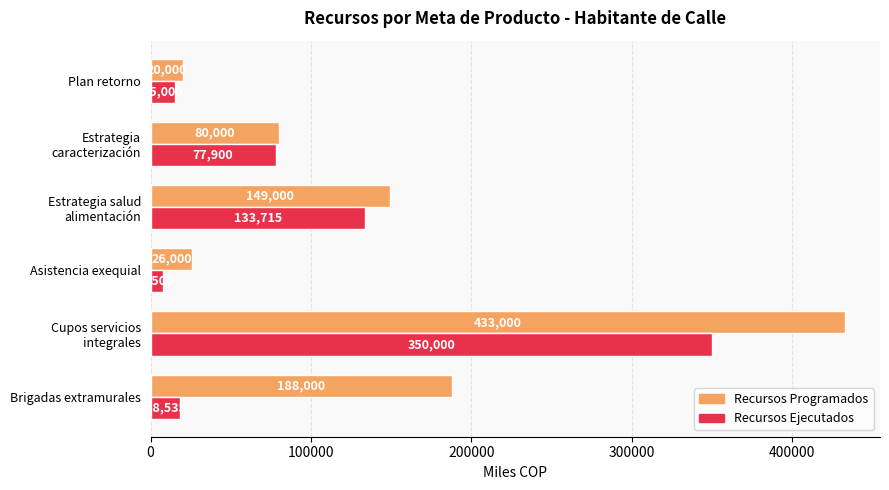

At how many categories does at least one series exceed 134403?

3